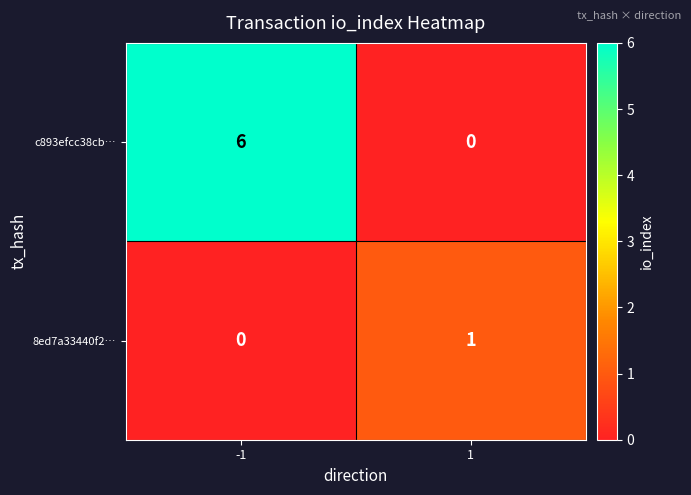

Rank the series at -1 from lowest to highest value.

8ed7a33440f2…, c893efcc38cb…